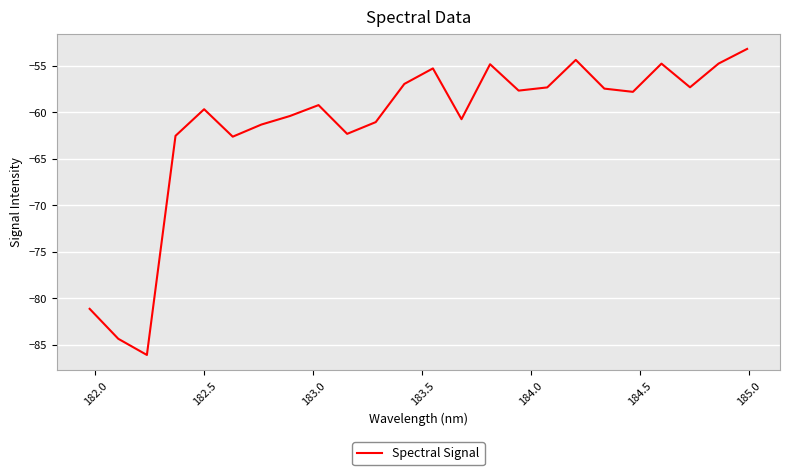

How many interior local valleys (lower than both neighbors) does the data have?

7